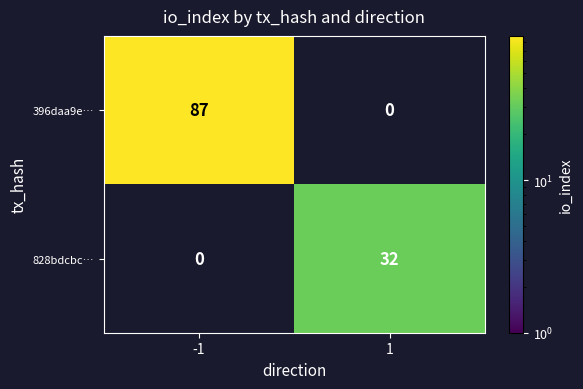

How many categories are shown in the chart?

2